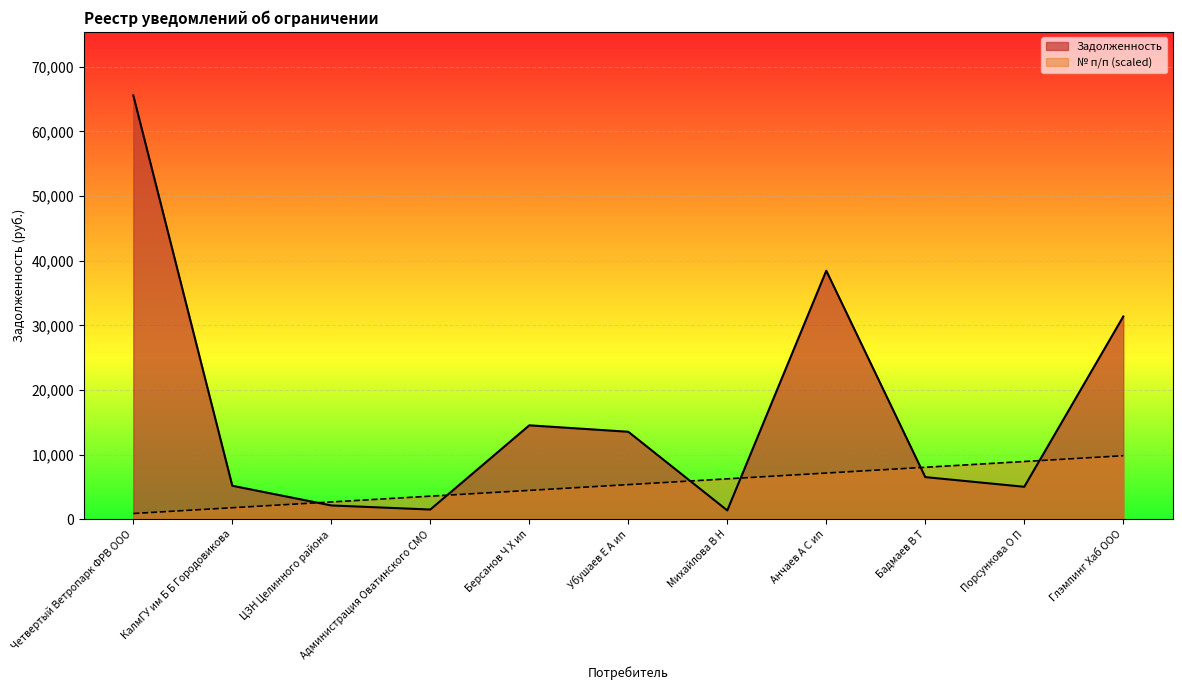

What is the label of the 6th point from the left?

Убушаев Е А ип